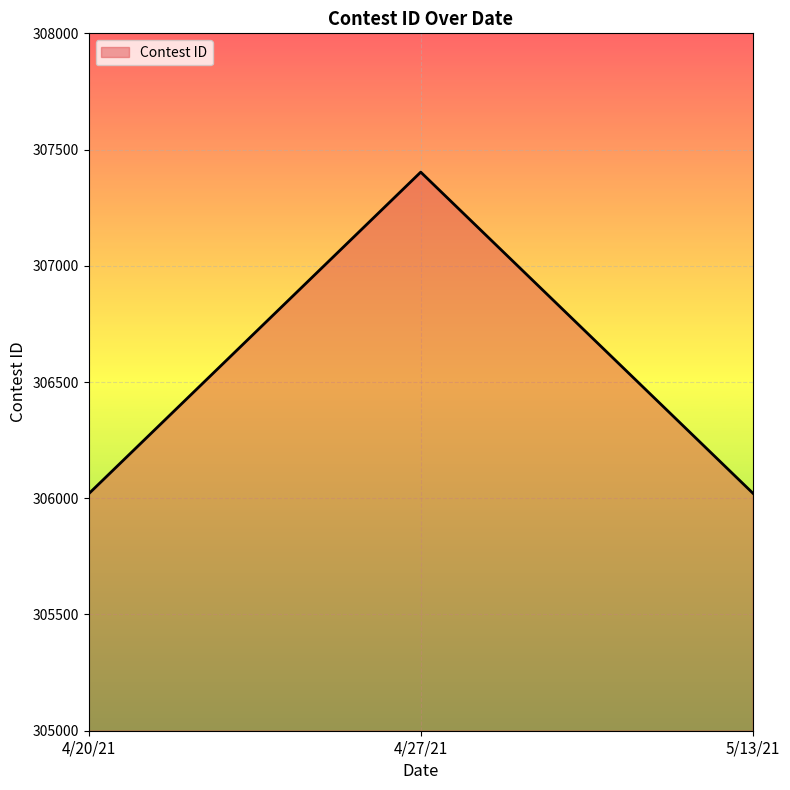

Which category has the highest value across all series?

4/27/21